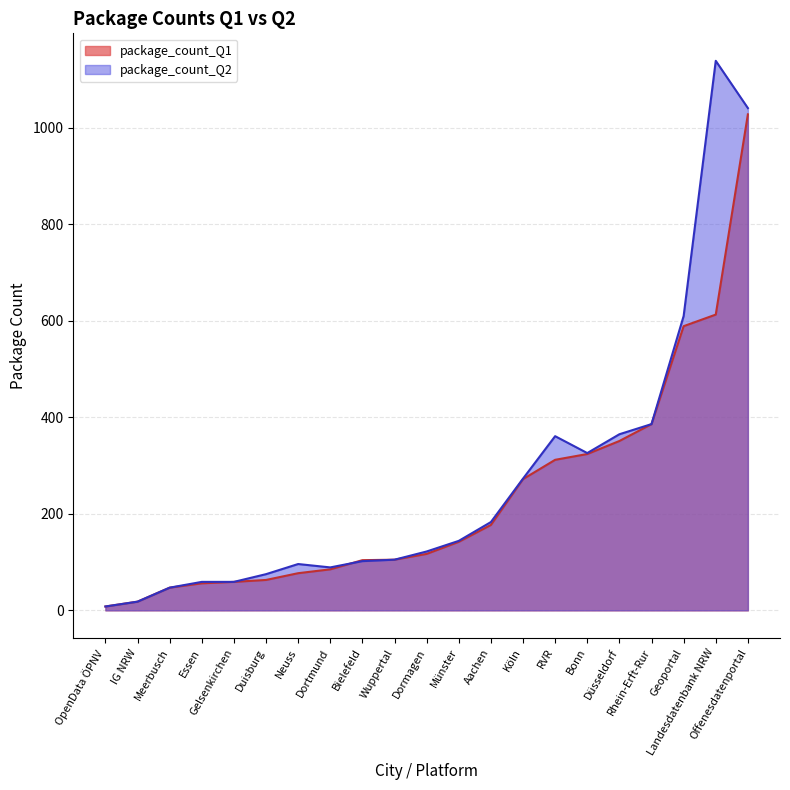

Count the number of data series in this chart.

2